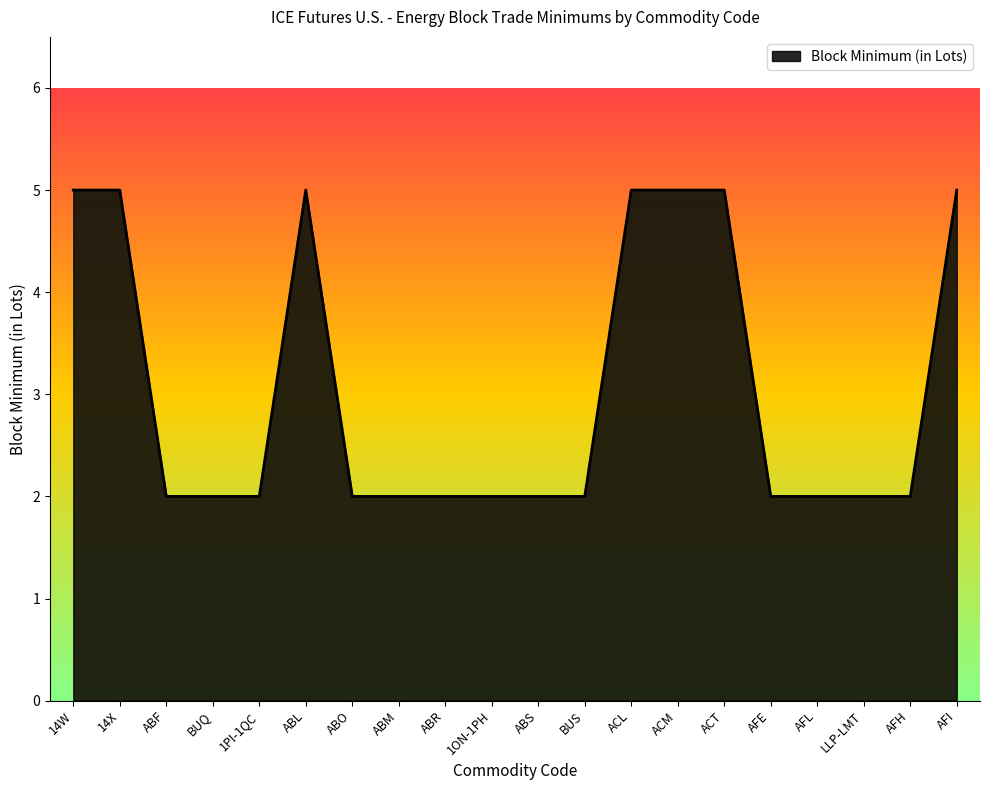

Reading left to right, extract all data points from this chart.

14W=5	14X=5	ABF=2	BUQ=2	1PI-1QC=2	ABL=5	ABO=2	ABM=2	ABR=2	1ON-1PH=2	ABS=2	BUS=2	ACL=5	ACM=5	ACT=5	AFE=2	AFL=2	LLP-LMT=2	AFH=2	AFI=5